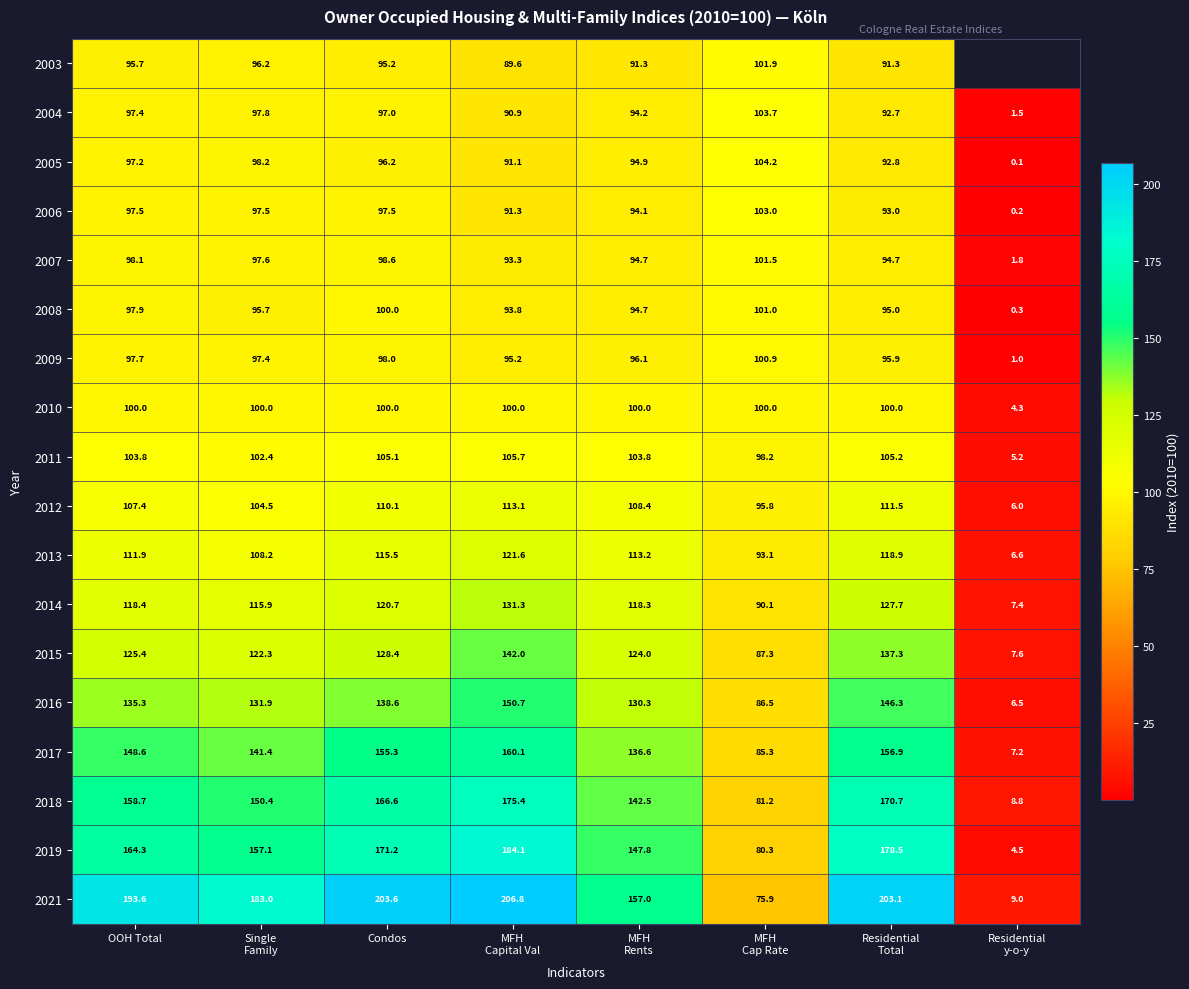

Which label corresponds to the largest value in the chart?

MFH
Capital Val